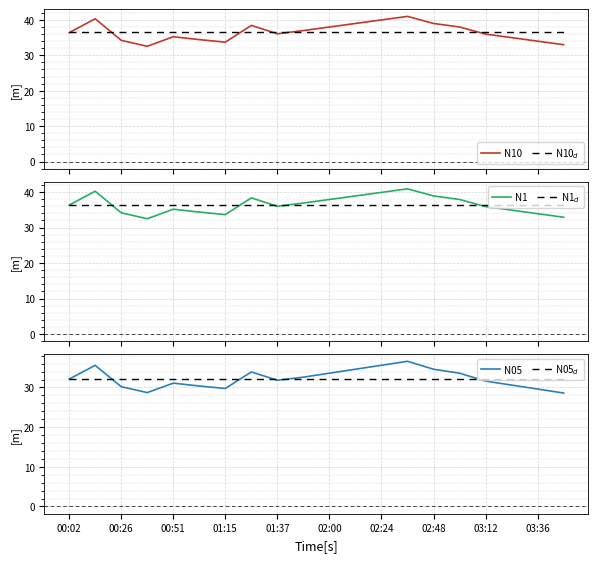

True or false: N05 has a value of 31.8 at 01:37.

True